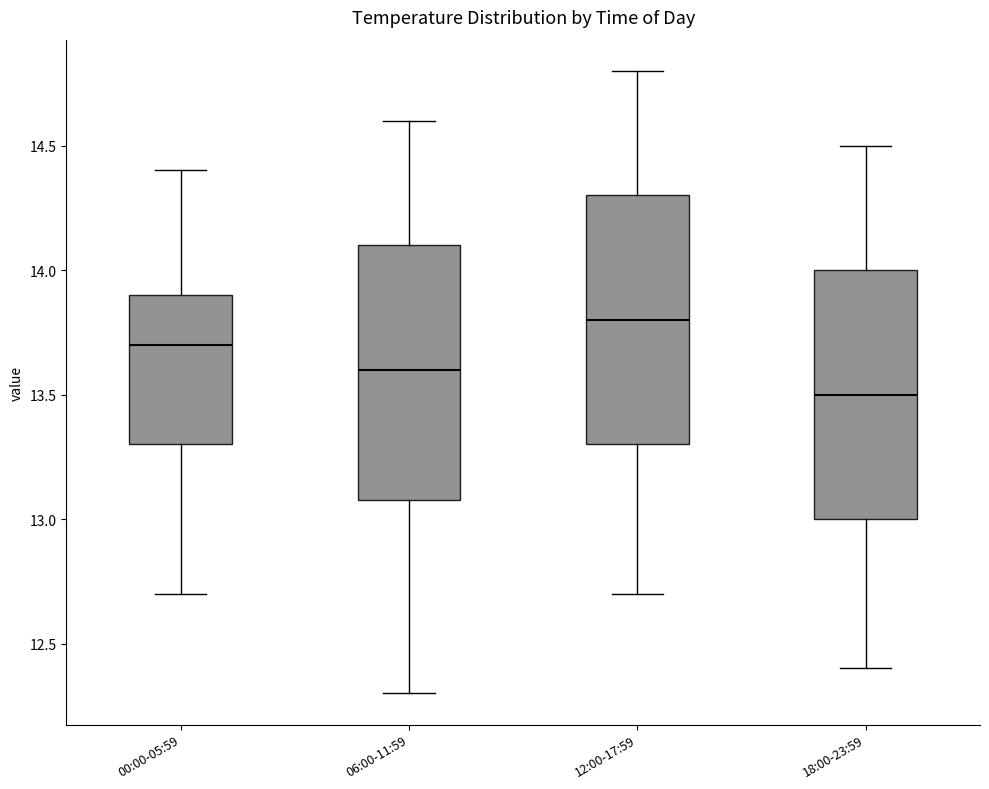

Reading left to right, read every box against the y-axis: the position of its median line, the range the box covers, and the ends of its whiskers. The values are not printed on the chart, so give them approximately, as read against the axis.

00:00-05:59: median 13.7, box 13.3 to 13.9, whiskers 12.7 to 14.4
06:00-11:59: median 13.6, box 13.1 to 14.1, whiskers 12.3 to 14.6
12:00-17:59: median 13.8, box 13.3 to 14.3, whiskers 12.7 to 14.8
18:00-23:59: median 13.5, box 13.0 to 14.0, whiskers 12.4 to 14.5